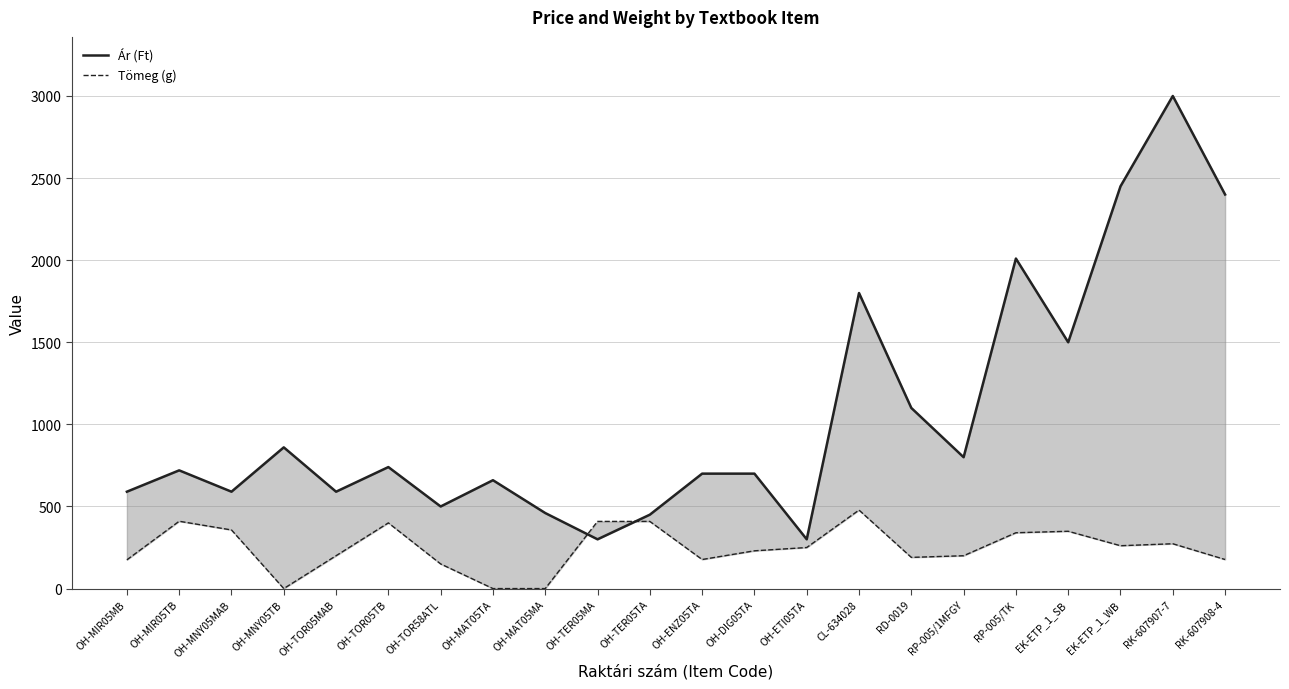

What is the approximate value of Tömeg (g) at OH-TOR05MAB, to the nearest 50?

200